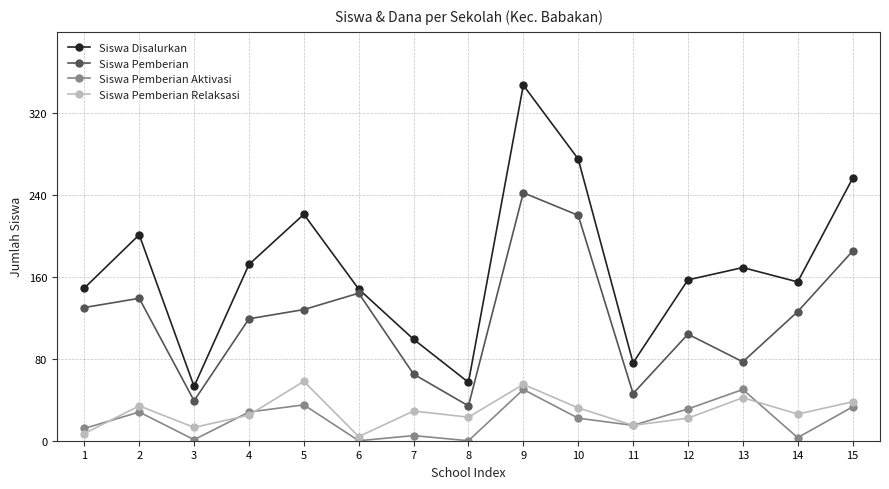

What are all the series names shown in the legend?

Siswa Disalurkan, Siswa Pemberian, Siswa Pemberian Aktivasi, Siswa Pemberian Relaksasi